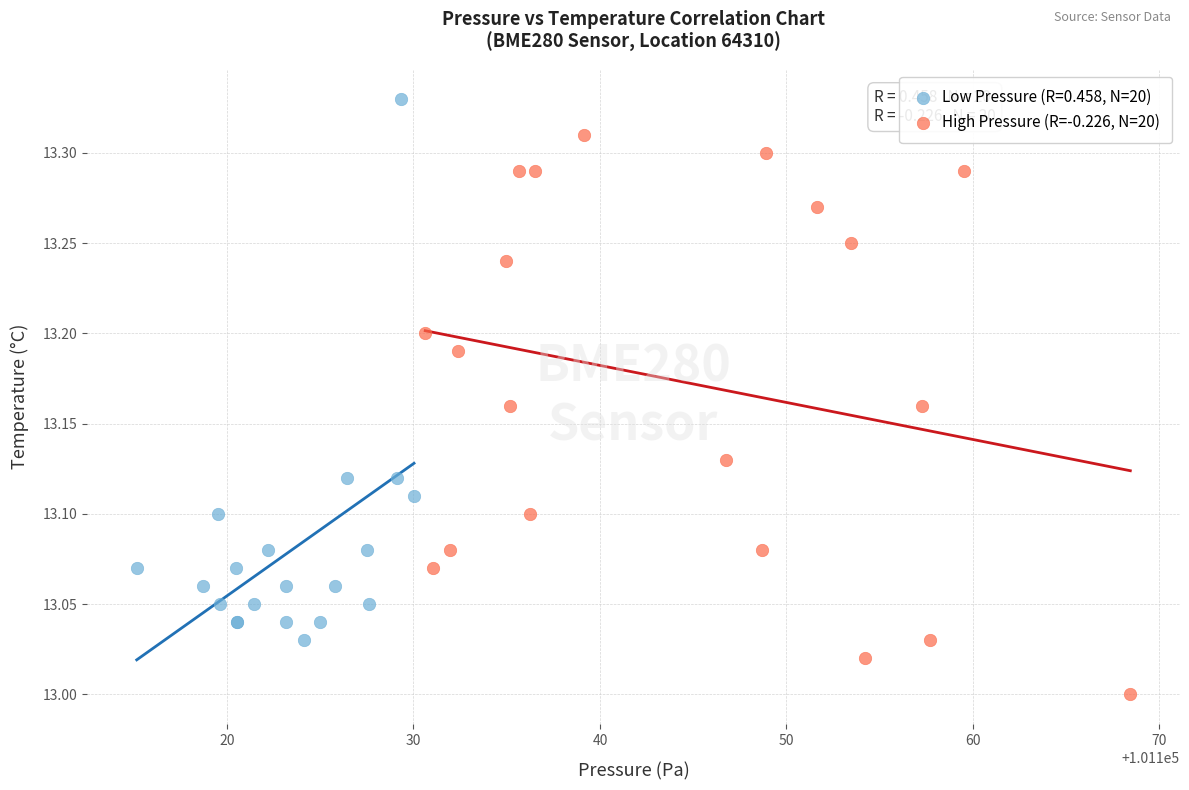

Which series contains the lowest Y value?

High Pressure (R=-0.226, N=20)